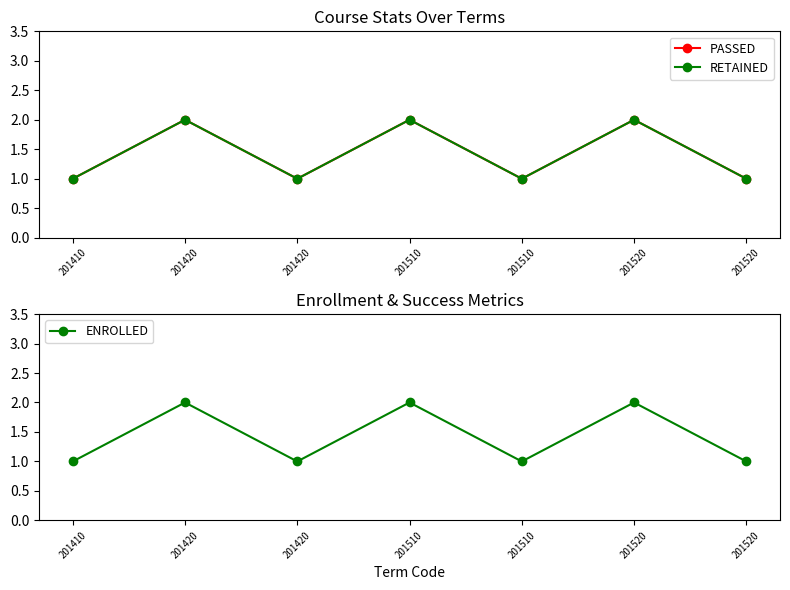

How many PASSED values are between 1 and 2?

7